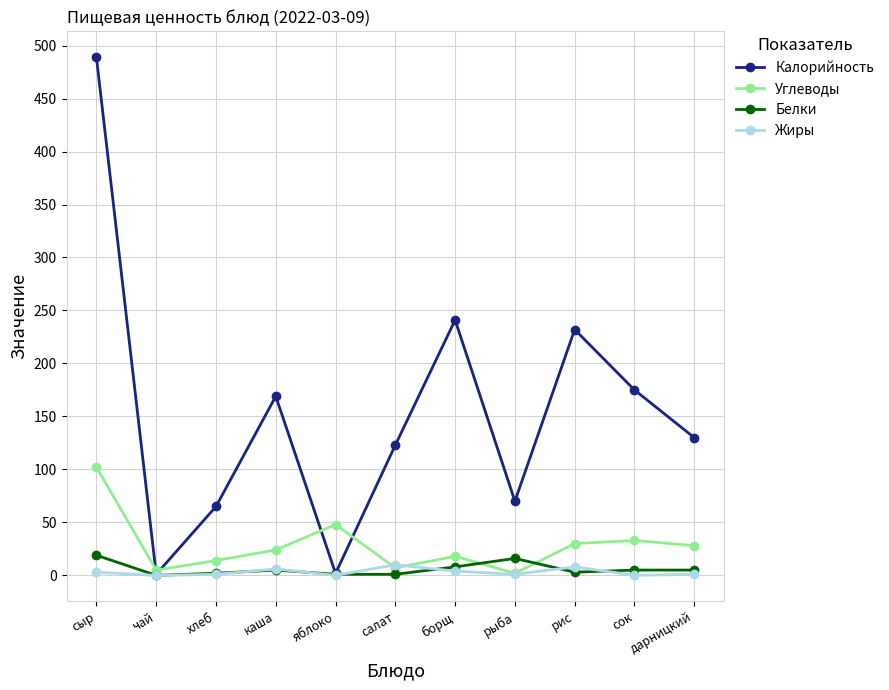

True or false: Углеводы has more than 2 interior local peaks.

True